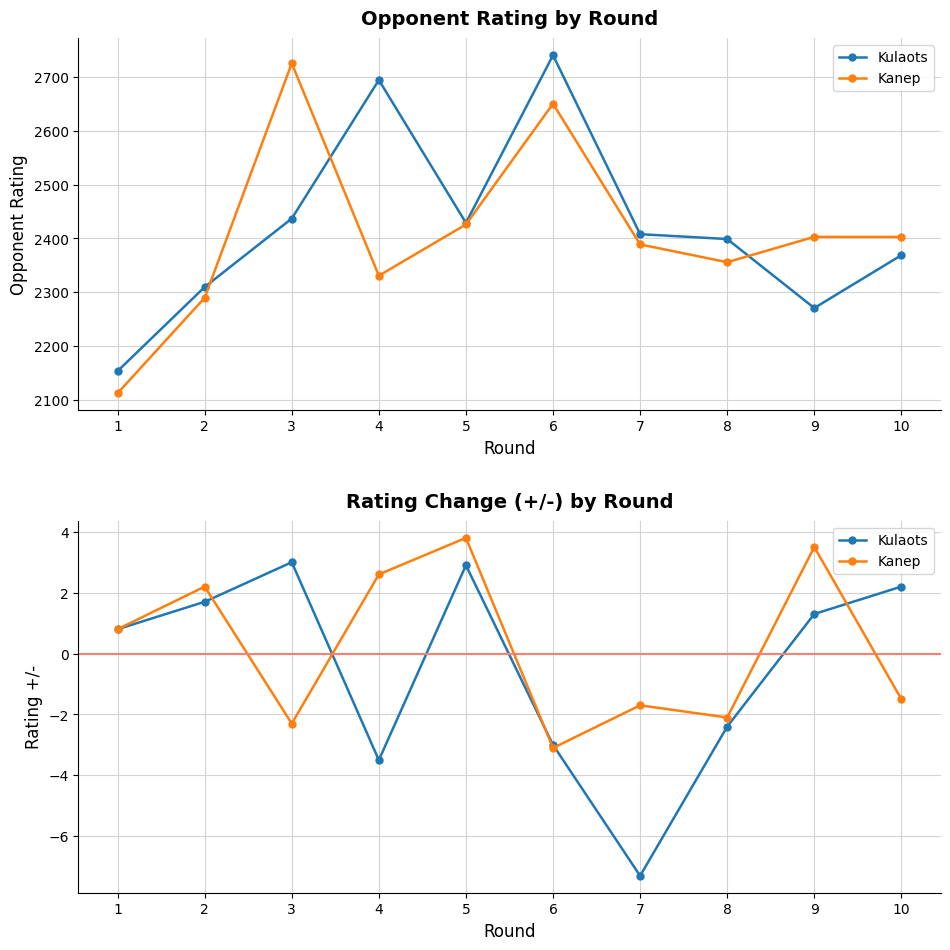

Does the chart display data point markers on the line(s)?

Yes